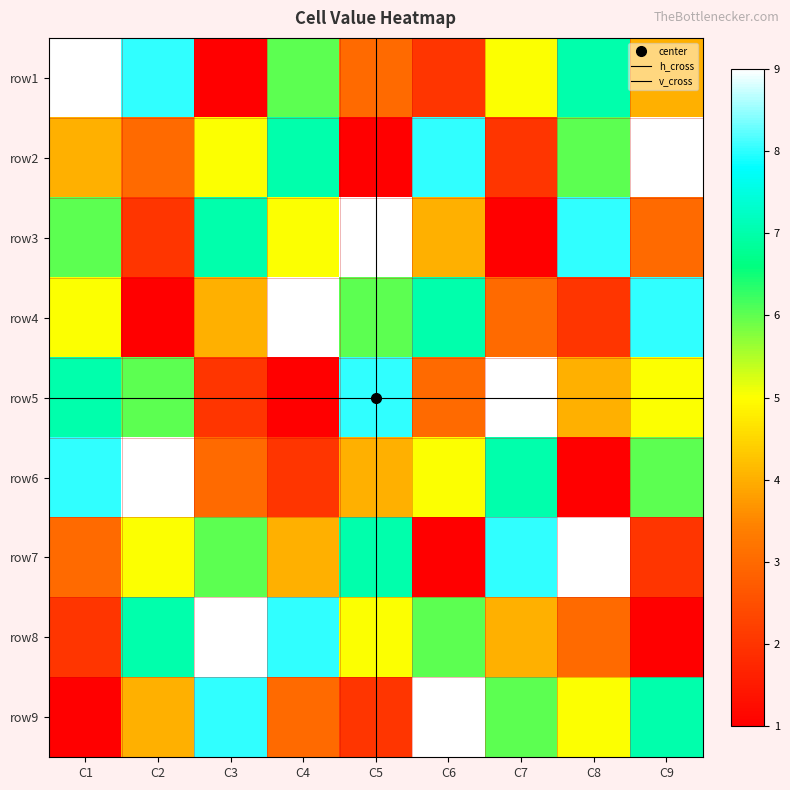

What is the maximum value for row7?

9